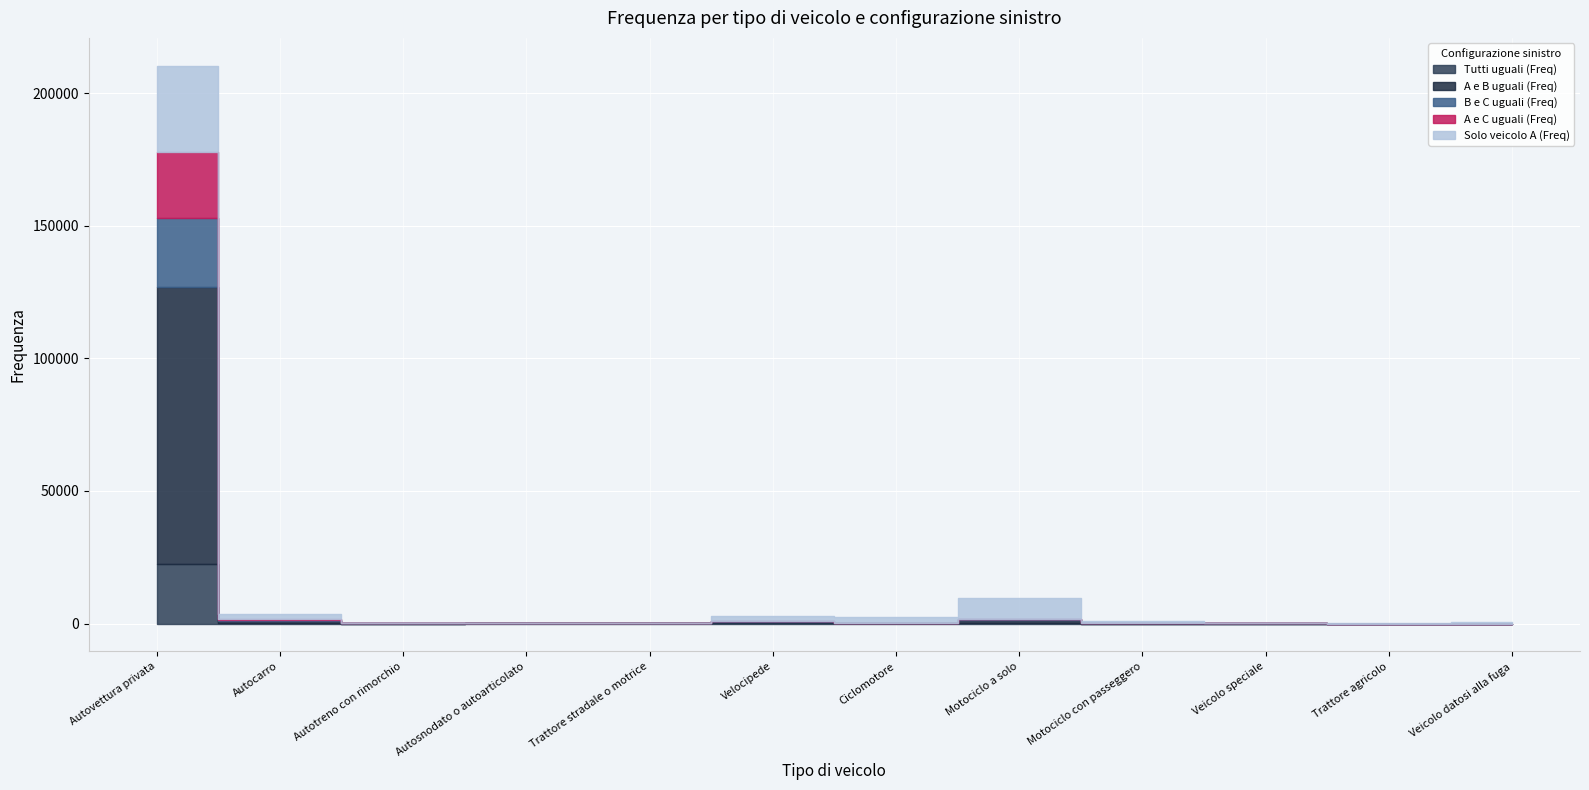

Which has a higher value, Autosnodato o autoarticolato or Autocarro?

Autocarro